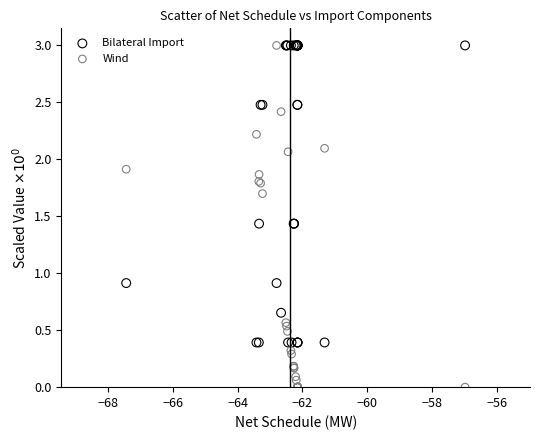

What is the X range (max minus min) for the scatter plot?

10.4